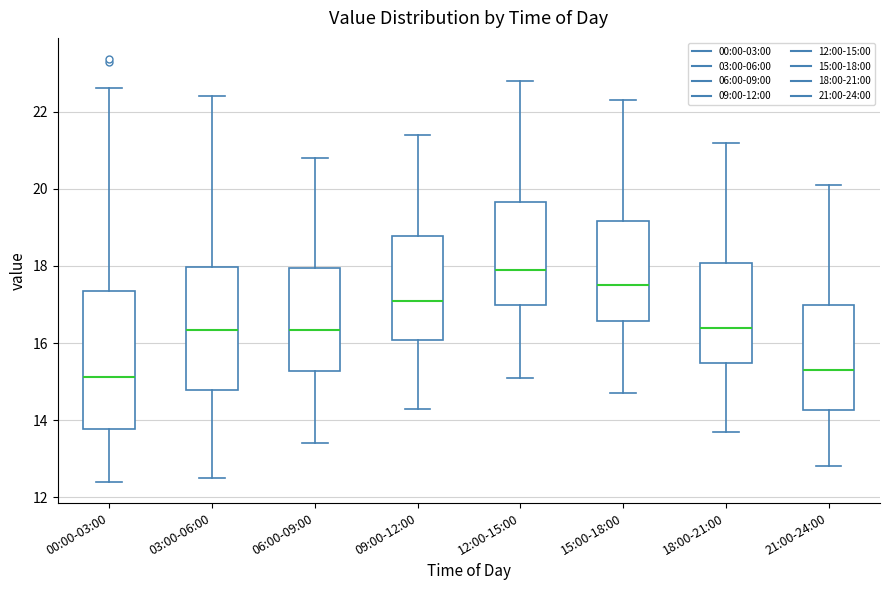

Where does the median line of the box for 00:00-03:00 sit on the y-axis? The values are not printed on the chart, so give them approximately, as read against the axis.

15.2